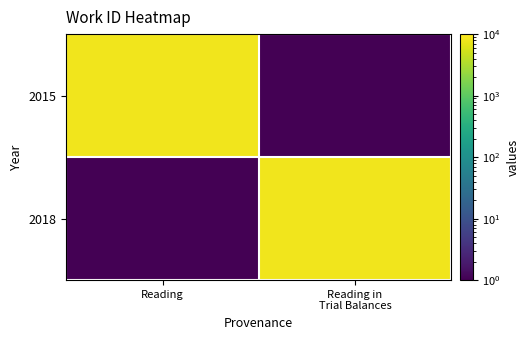

Rank the series by their maximum value, from highest to lowest.

2018, 2015